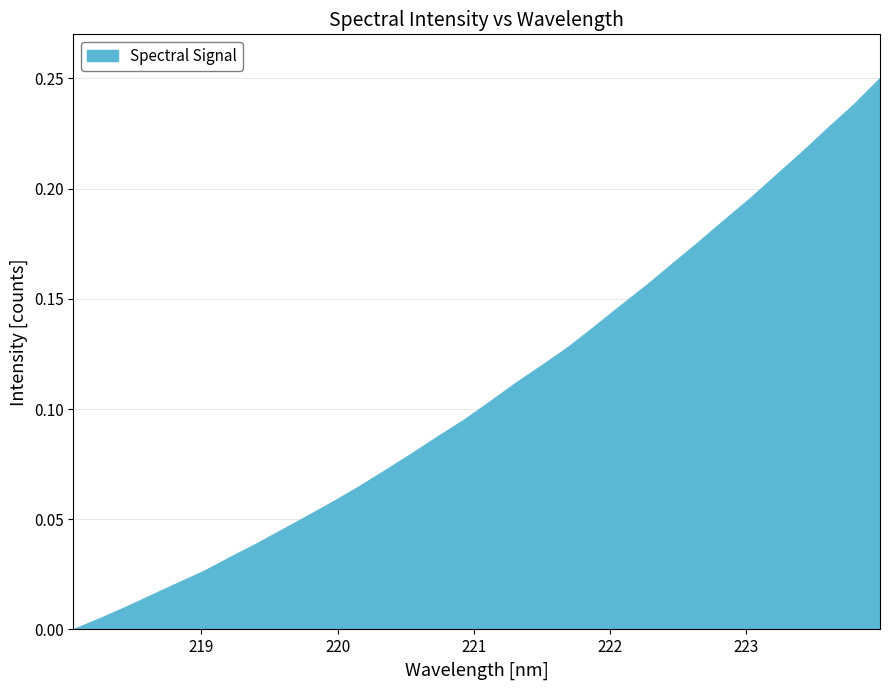

Is this an area chart (filled region under the line)?

Yes